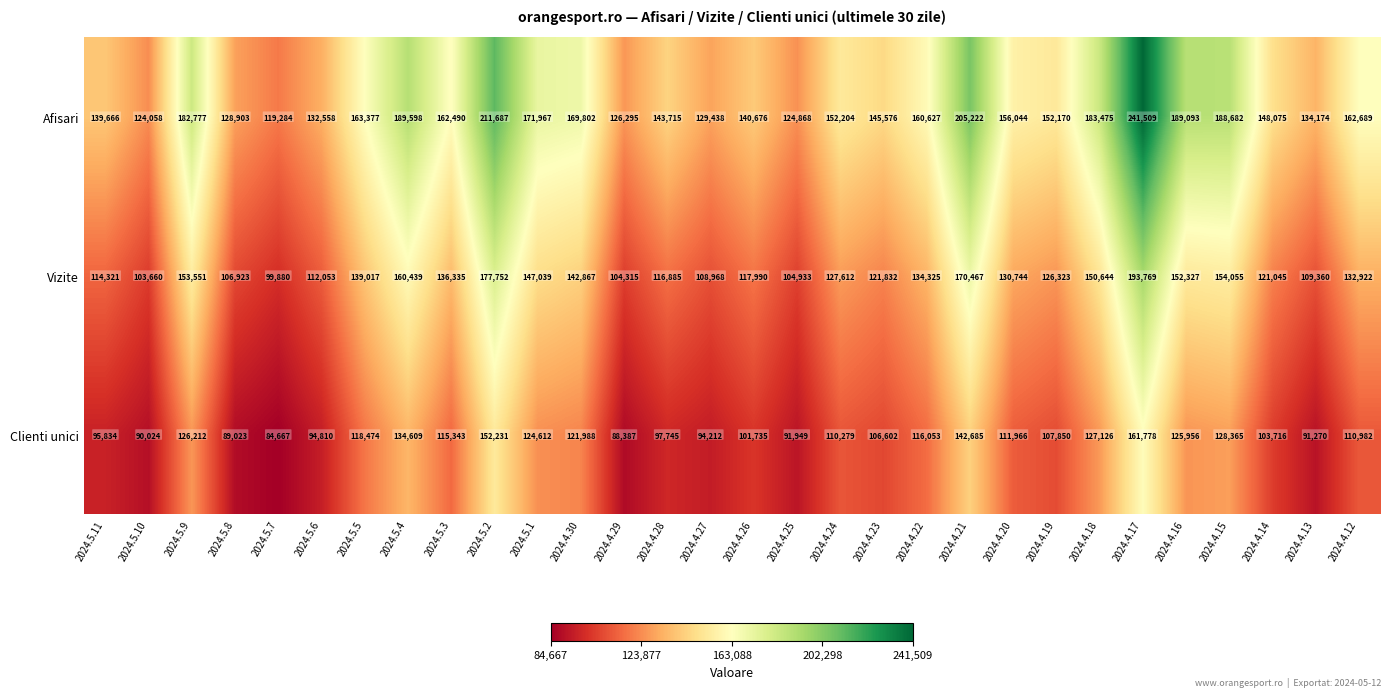

Is it true that Vizite equals 114321 at 2024.5.11?

True